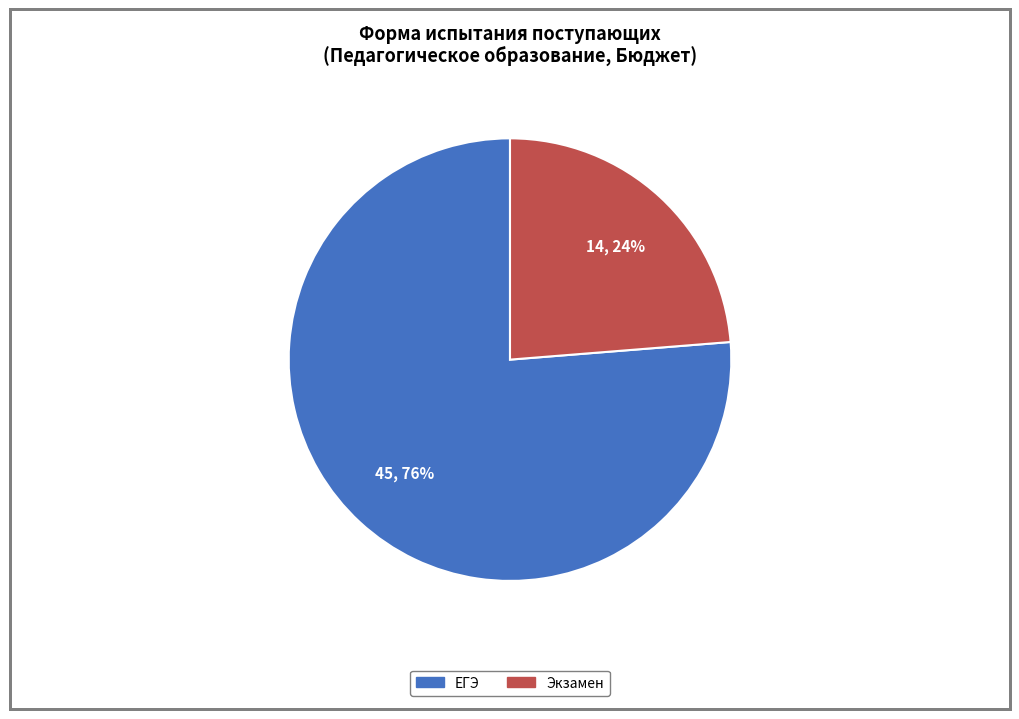

To the nearest percent, what is the average slice percentage?

50%